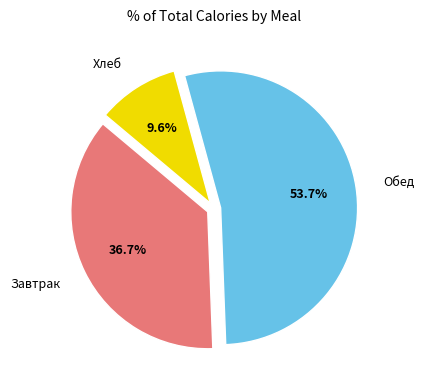

How many segments does this pie chart have?

3